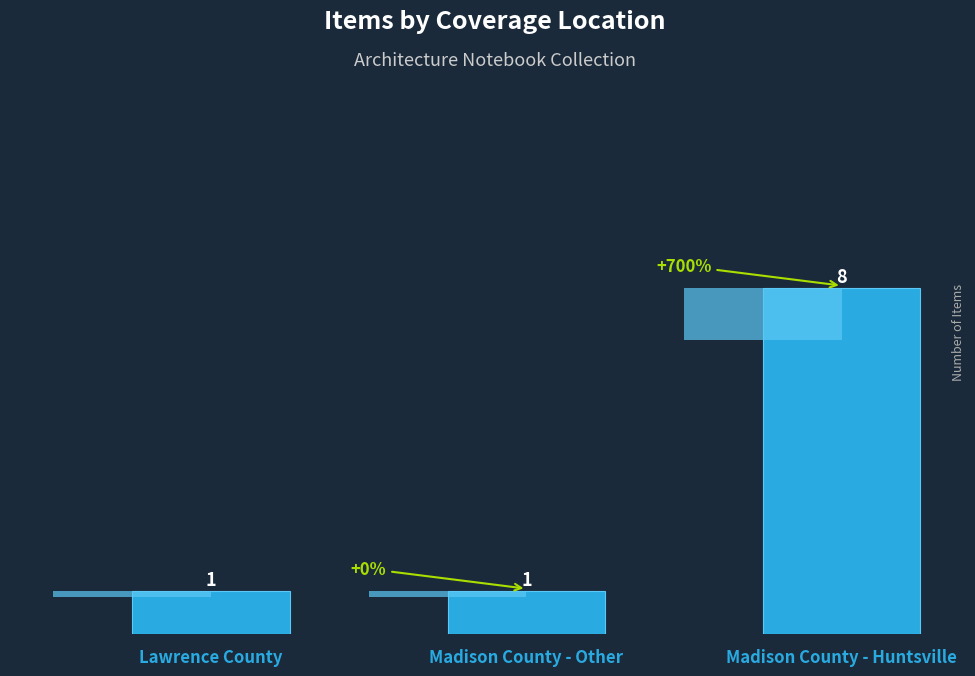

What is the difference between the maximum and minimum values?

7